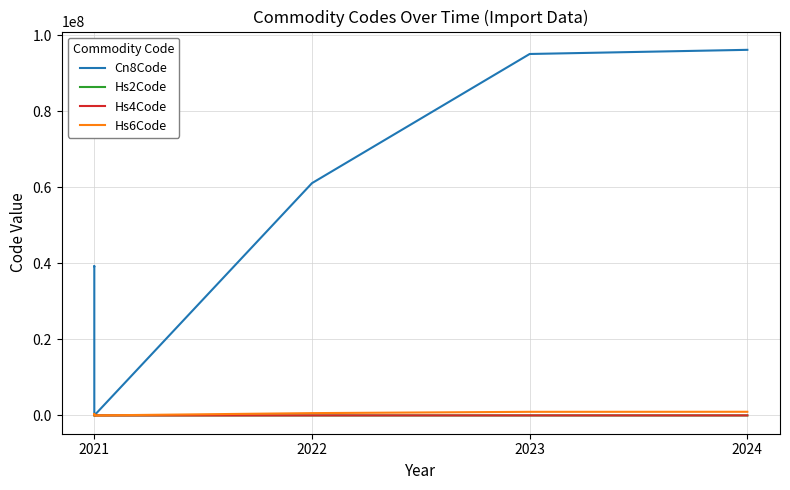

What is the average value of the Cn8Code series?

55139041